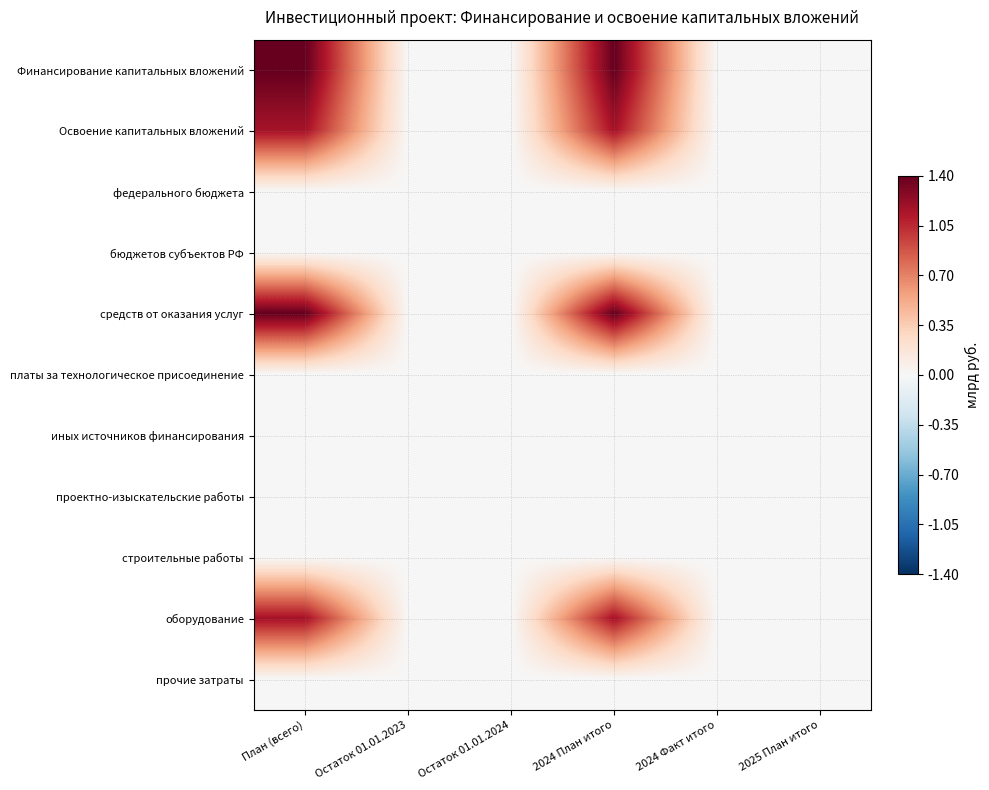

Reading left to right, extract all data points from this chart.

Финансирование капитальных вложений: План (всего)=1.4	Остаток 01.01.2023=0.0	Остаток 01.01.2024=0.0	2024 План итого=1.4	2024 Факт итого=0.0	2025 План итого=0.0
Освоение капитальных вложений: План (всего)=1.2	Остаток 01.01.2023=0.0	Остаток 01.01.2024=0.0	2024 План итого=1.2	2024 Факт итого=0.0	2025 План итого=0.0
федерального бюджета: План (всего)=0.0	Остаток 01.01.2023=0.0	Остаток 01.01.2024=0.0	2024 План итого=0.0	2024 Факт итого=0.0	2025 План итого=0.0
бюджетов субъектов РФ: План (всего)=0.0	Остаток 01.01.2023=0.0	Остаток 01.01.2024=0.0	2024 План итого=0.0	2024 Факт итого=0.0	2025 План итого=0.0
средств от оказания услуг: План (всего)=1.4	Остаток 01.01.2023=0.0	Остаток 01.01.2024=0.0	2024 План итого=1.4	2024 Факт итого=0.0	2025 План итого=0.0
платы за технологическое присоединение: План (всего)=0.0	Остаток 01.01.2023=0.0	Остаток 01.01.2024=0.0	2024 План итого=0.0	2024 Факт итого=0.0	2025 План итого=0.0
иных источников финансирования: План (всего)=0.0	Остаток 01.01.2023=0.0	Остаток 01.01.2024=0.0	2024 План итого=0.0	2024 Факт итого=0.0	2025 План итого=0.0
проектно-изыскательские работы: План (всего)=0.0	Остаток 01.01.2023=0.0	Остаток 01.01.2024=0.0	2024 План итого=0.0	2024 Факт итого=0.0	2025 План итого=0.0
строительные работы: План (всего)=0.0	Остаток 01.01.2023=0.0	Остаток 01.01.2024=0.0	2024 План итого=0.0	2024 Факт итого=0.0	2025 План итого=0.0
оборудование: План (всего)=1.2	Остаток 01.01.2023=0.0	Остаток 01.01.2024=0.0	2024 План итого=1.2	2024 Факт итого=0.0	2025 План итого=0.0
прочие затраты: План (всего)=0.0	Остаток 01.01.2023=0.0	Остаток 01.01.2024=0.0	2024 План итого=0.0	2024 Факт итого=0.0	2025 План итого=0.0